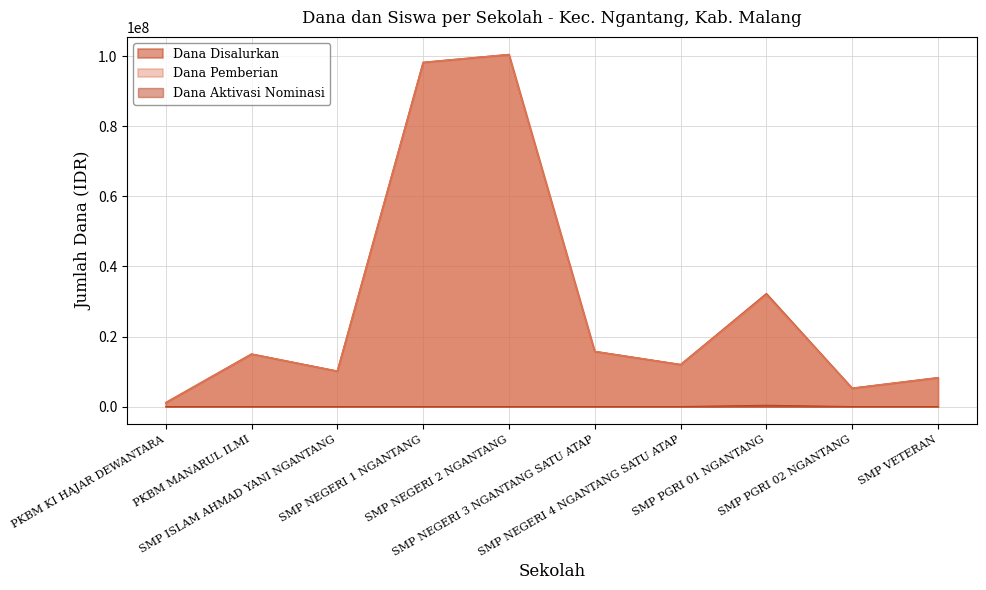

List the series in order of their peak value, lowest first.

Dana Aktivasi Nominasi, Dana Disalurkan, Dana Pemberian